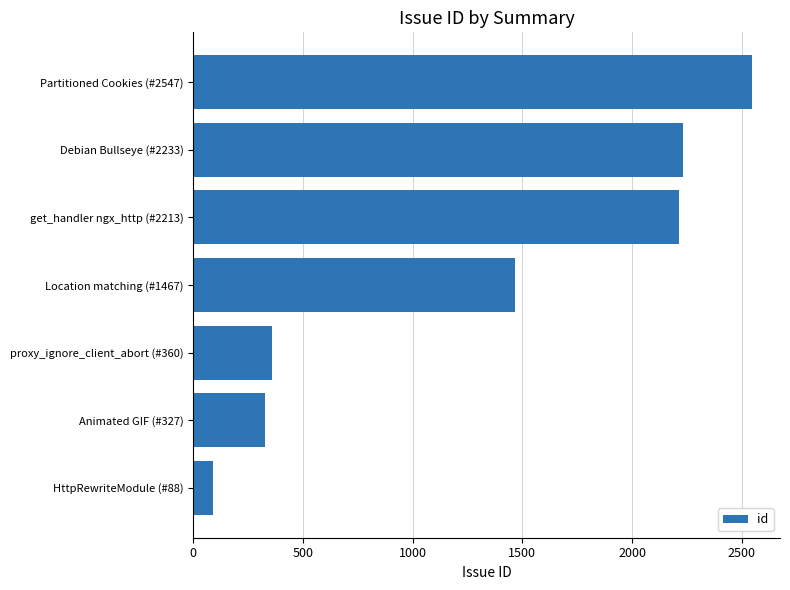

Does the chart contain stacked bars?

No